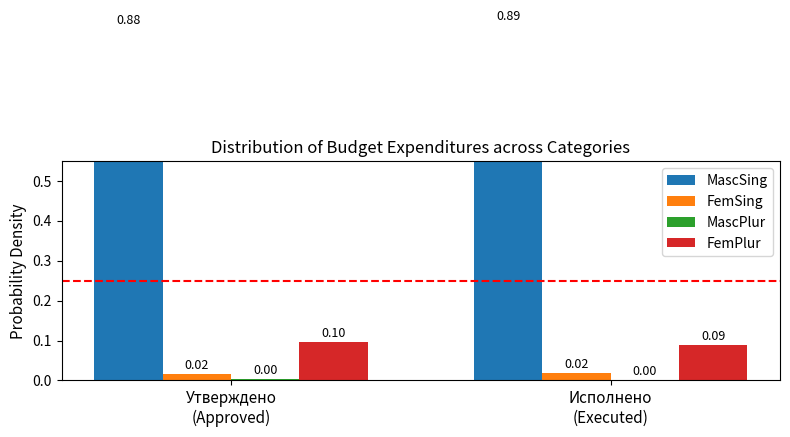

What are all the series names shown in the legend?

MascSing, FemSing, MascPlur, FemPlur